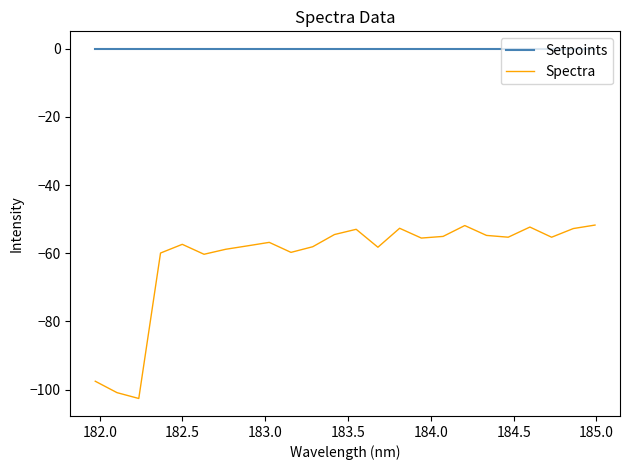

Which series has the largest total across all categories?

Setpoints